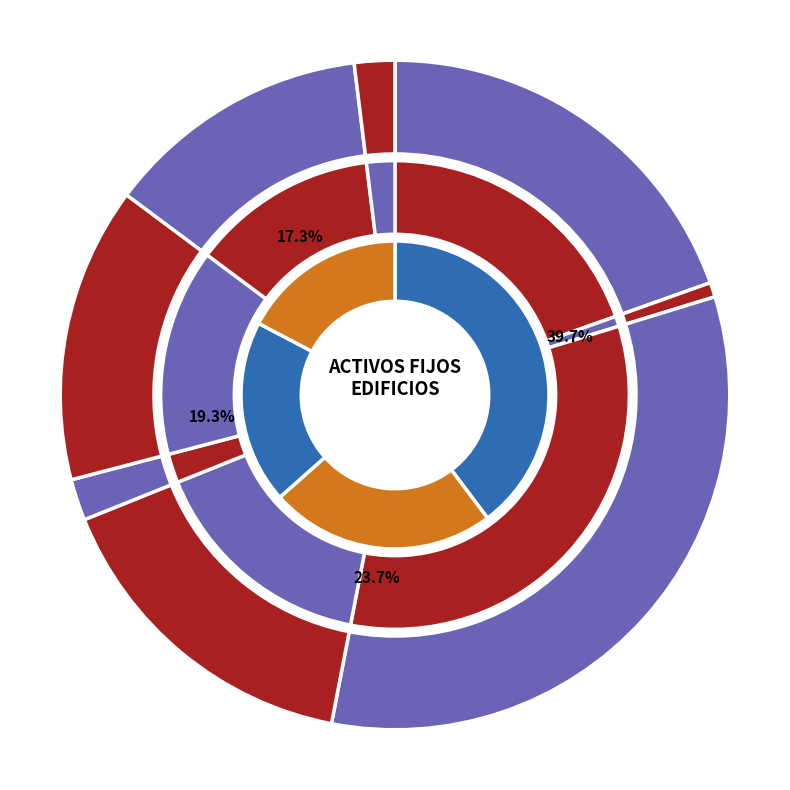

How many segments does this pie chart have?

8